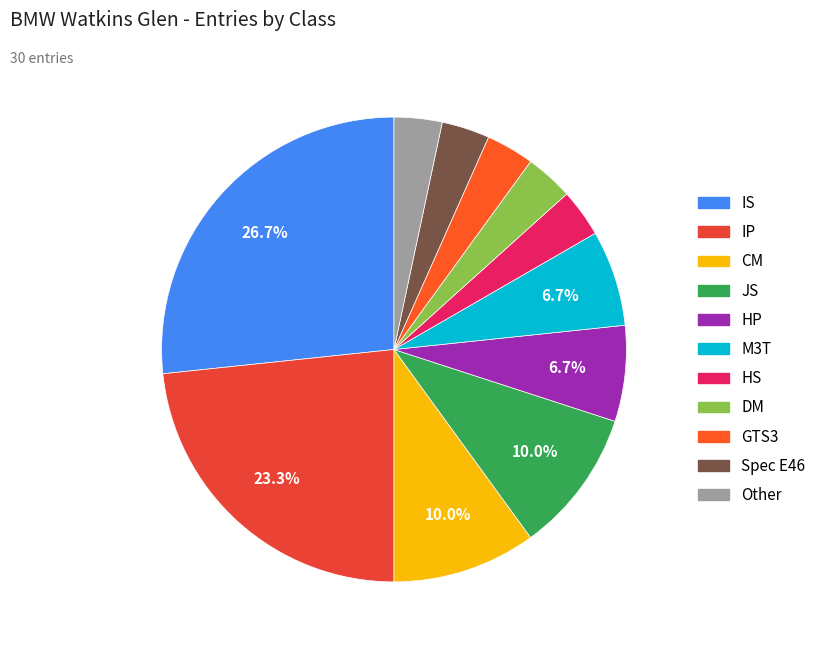

Does DM represent more than half of the total?

No